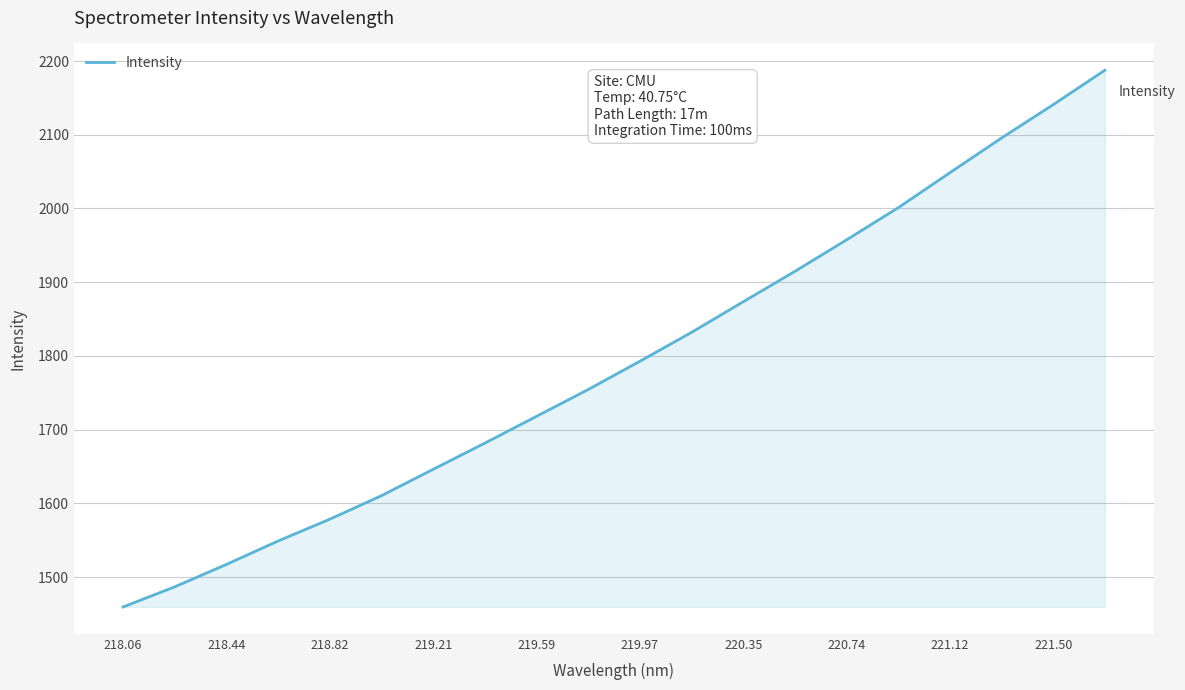

What is the smallest value displayed?

1459.6